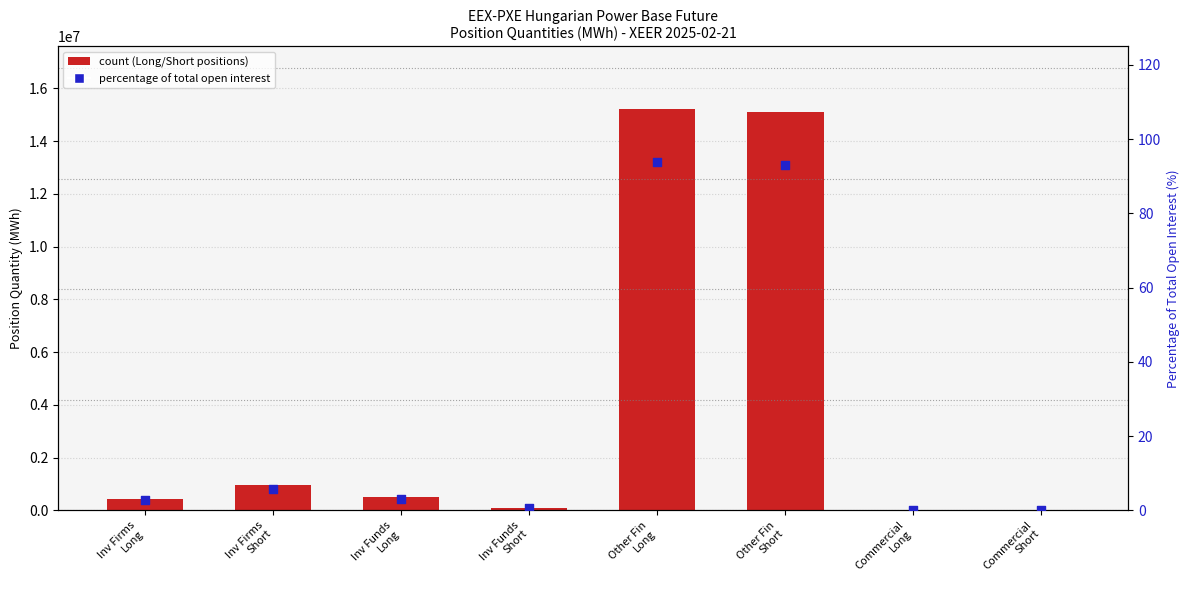

Which series has the largest Y range (max minus min)?

count